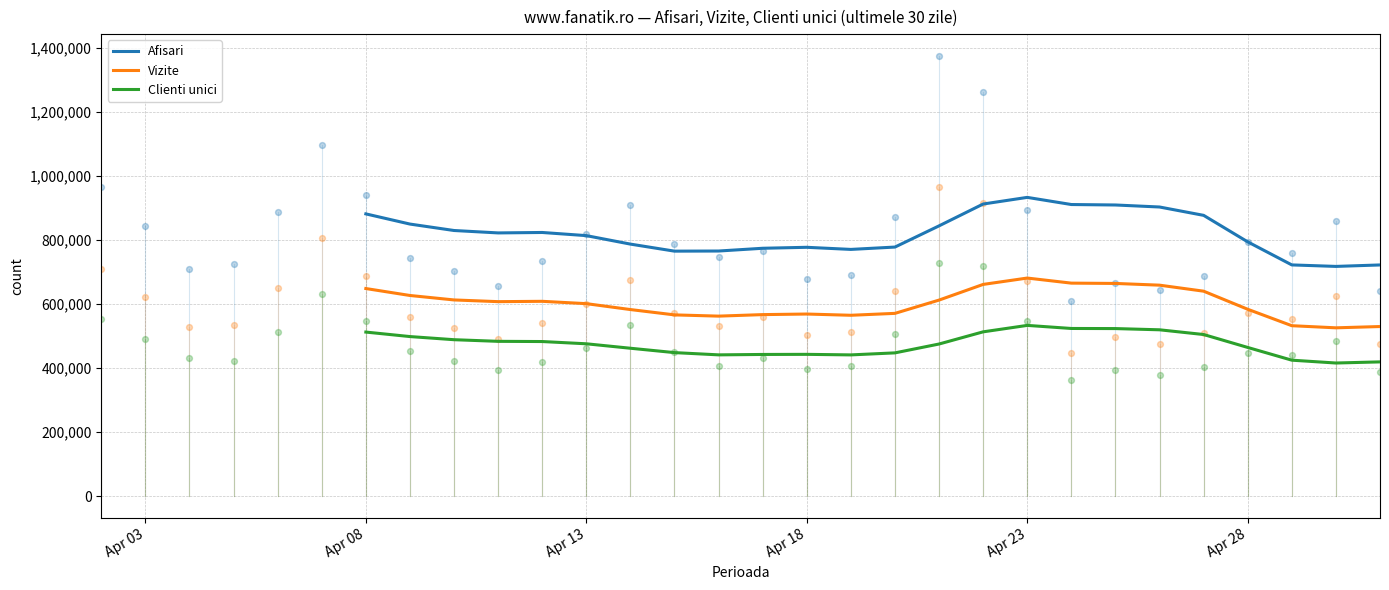

Which series has the largest total across all categories?

Afisari